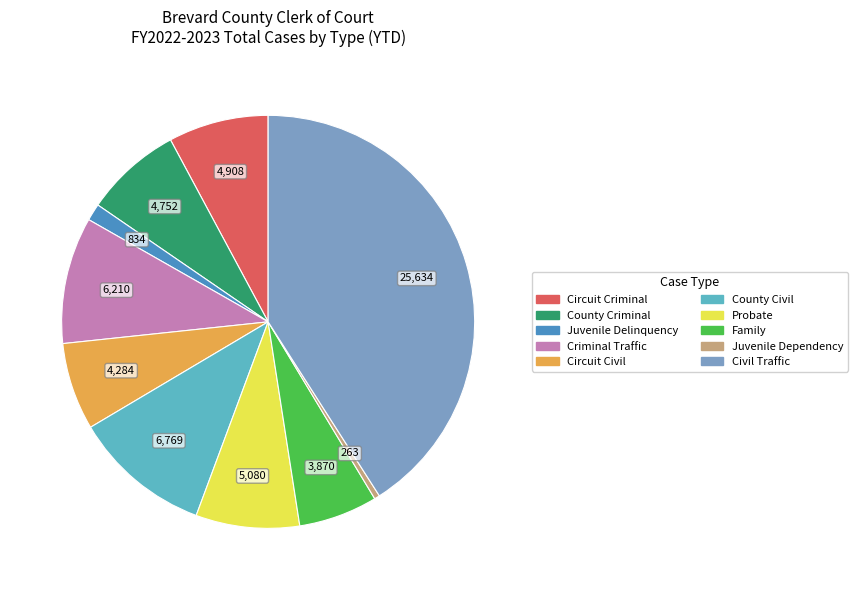

Between Civil Traffic and Family, which is larger?

Civil Traffic